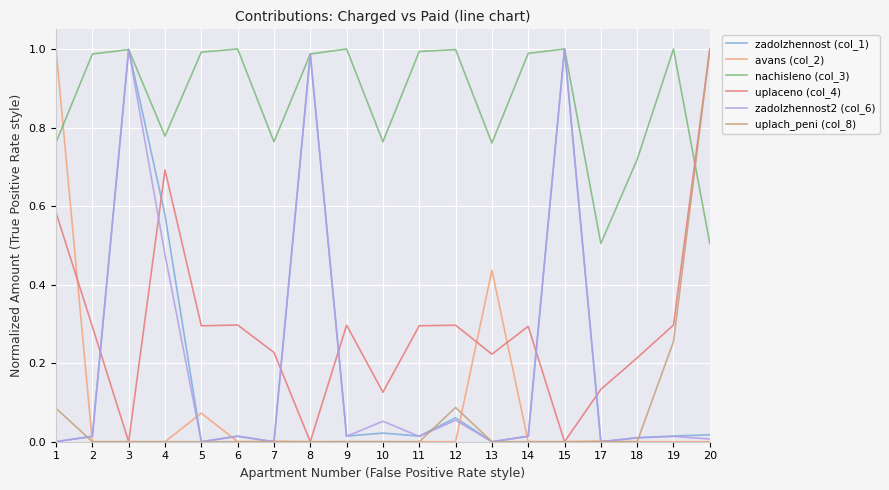

Does the chart have visible grid lines?

Yes